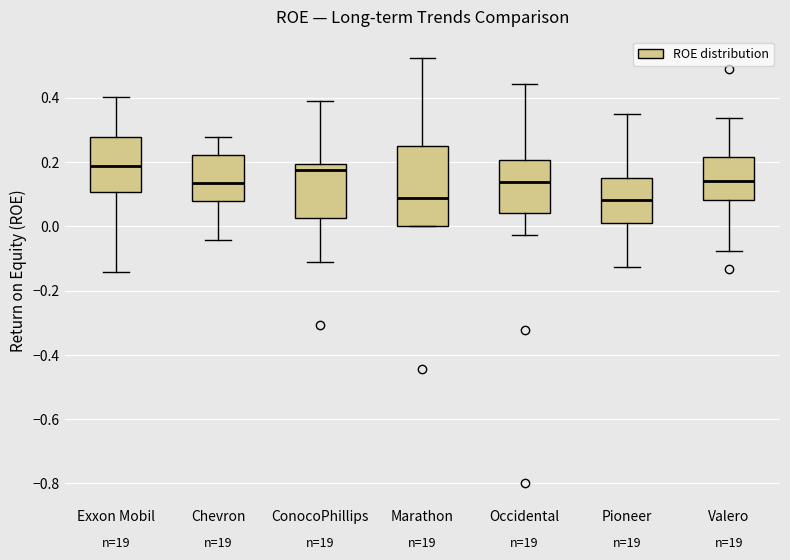

Reading left to right, transcribe this box plot: for each box, give where its median line is, the range the box spans, and where its two whiskers end, as read against the y-axis. The values are not printed on the chart, so give them approximately, as read against the axis.

Exxon Mobil: median 0.18, box 0.10 to 0.28, whiskers -0.14 to 0.40
Chevron: median 0.14, box 0.08 to 0.22, whiskers -0.04 to 0.28
ConocoPhillips: median 0.18, box 0.02 to 0.20, whiskers -0.12 to 0.38
Marathon: median 0.08, box 0.00 to 0.24, whiskers 0.00 to 0.52
Occidental: median 0.14, box 0.04 to 0.20, whiskers -0.02 to 0.44
Pioneer: median 0.08, box 0.00 to 0.14, whiskers -0.12 to 0.34
Valero: median 0.14, box 0.08 to 0.22, whiskers -0.08 to 0.34